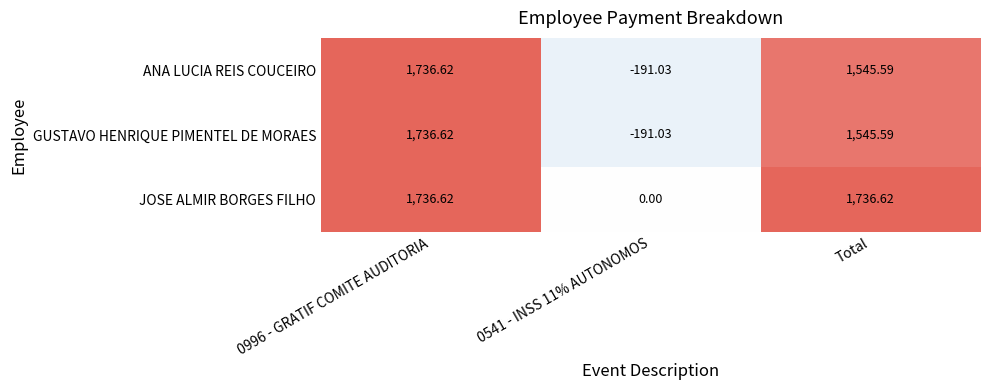

Where is GUSTAVO HENRIQUE PIMENTEL DE MORAES nearest to the value 772?

Total